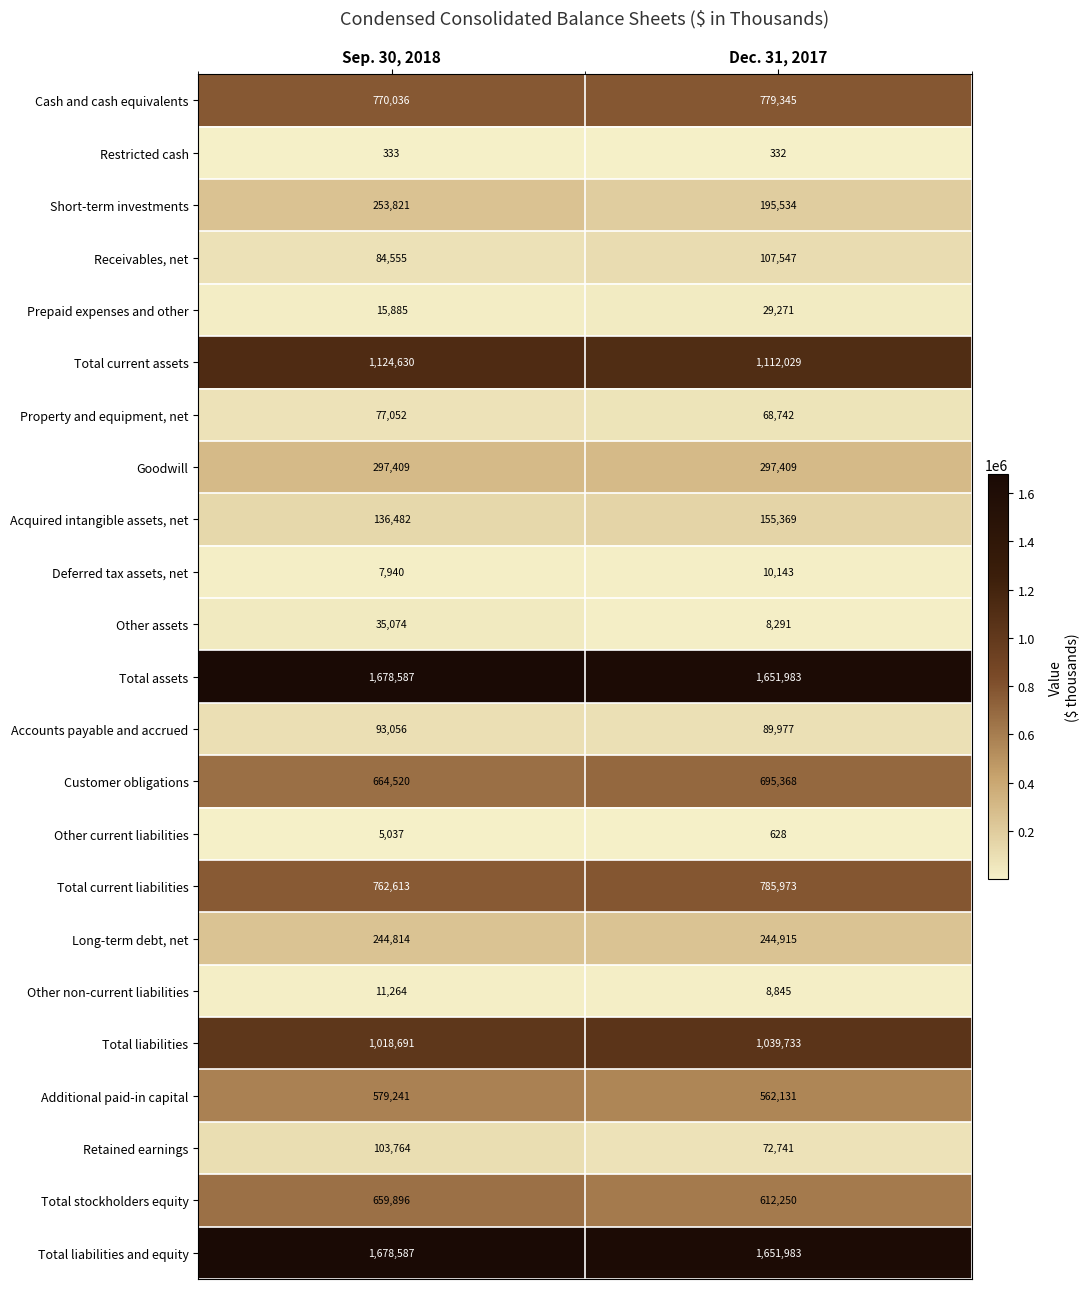

Is it true that Short-term investments equals 195534 at Dec. 31, 2017?

True